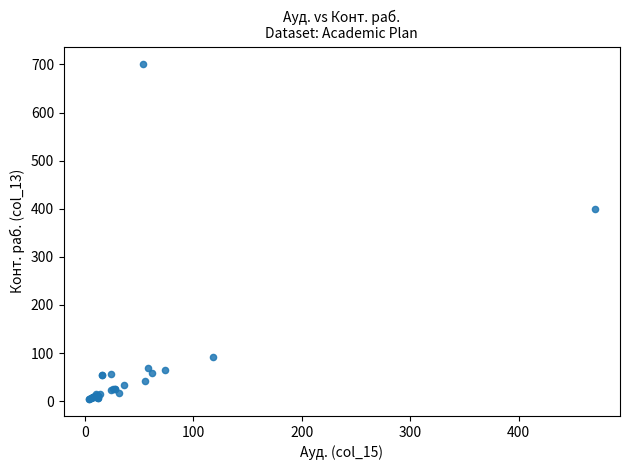

What Y value in the scatter plot is closest to 353?

400